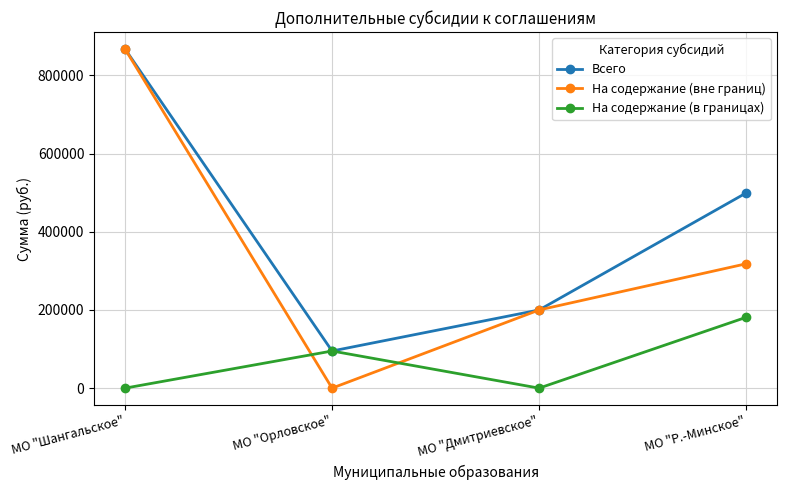

Where is the first local minimum for На содержание (в границах)?

МО "Дмитриевское"